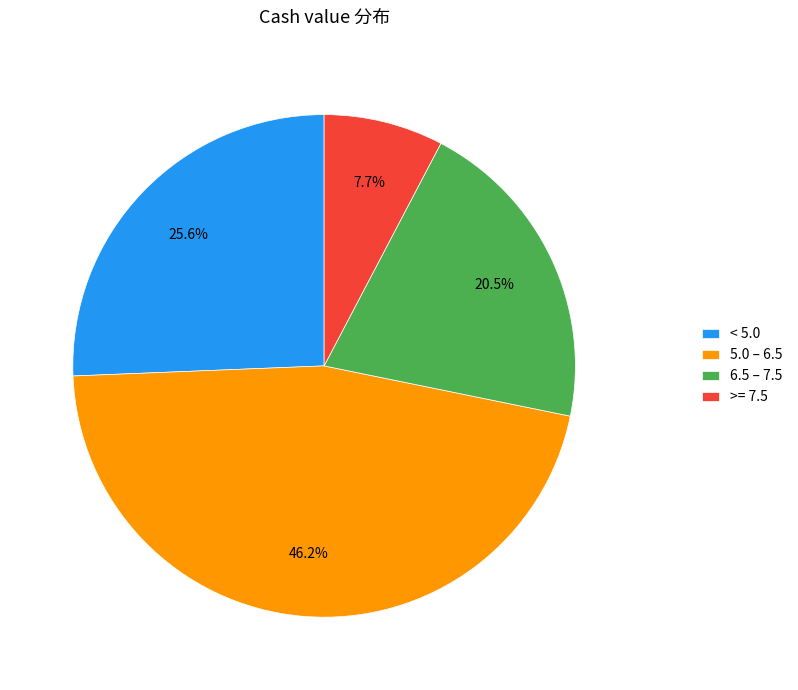

Approximately how many times larger is the value at 5.0 – 6.5 compared to < 5.0?

1.8